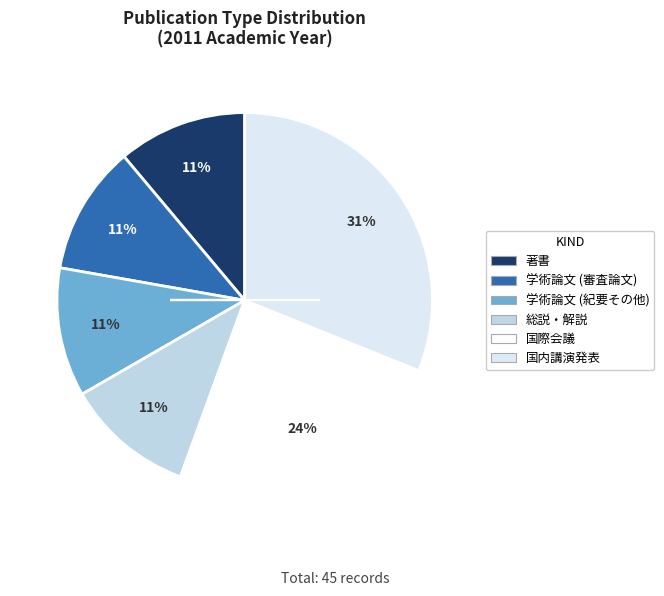

Is 国際会議 the majority of the pie?

No